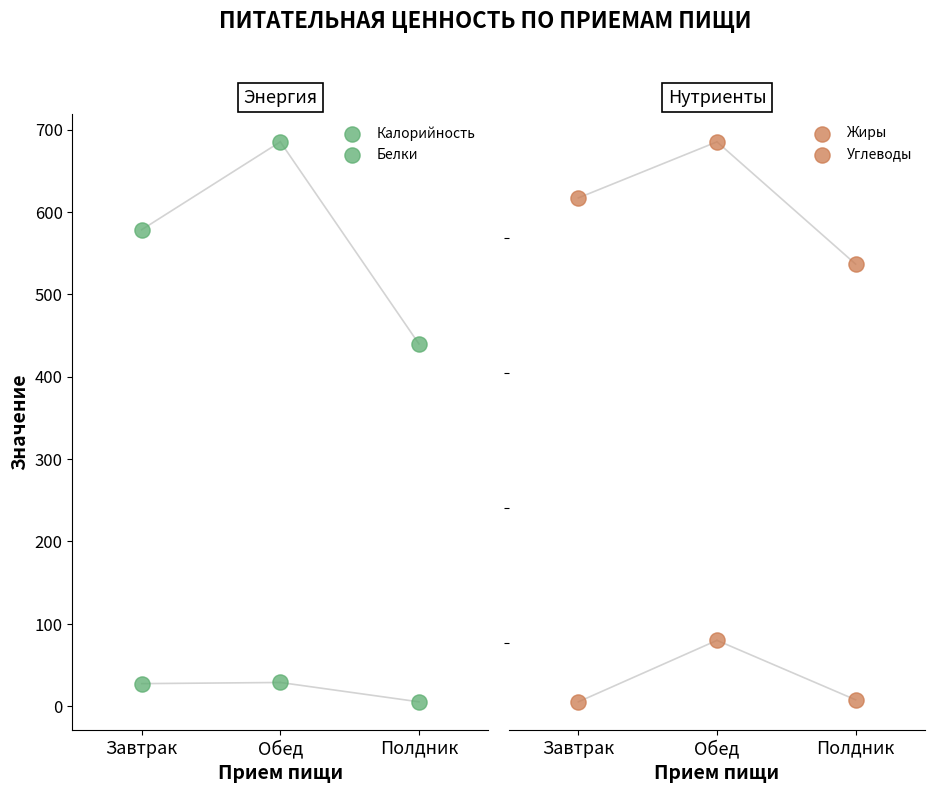

Which series has the largest total across all categories?

Калорийность